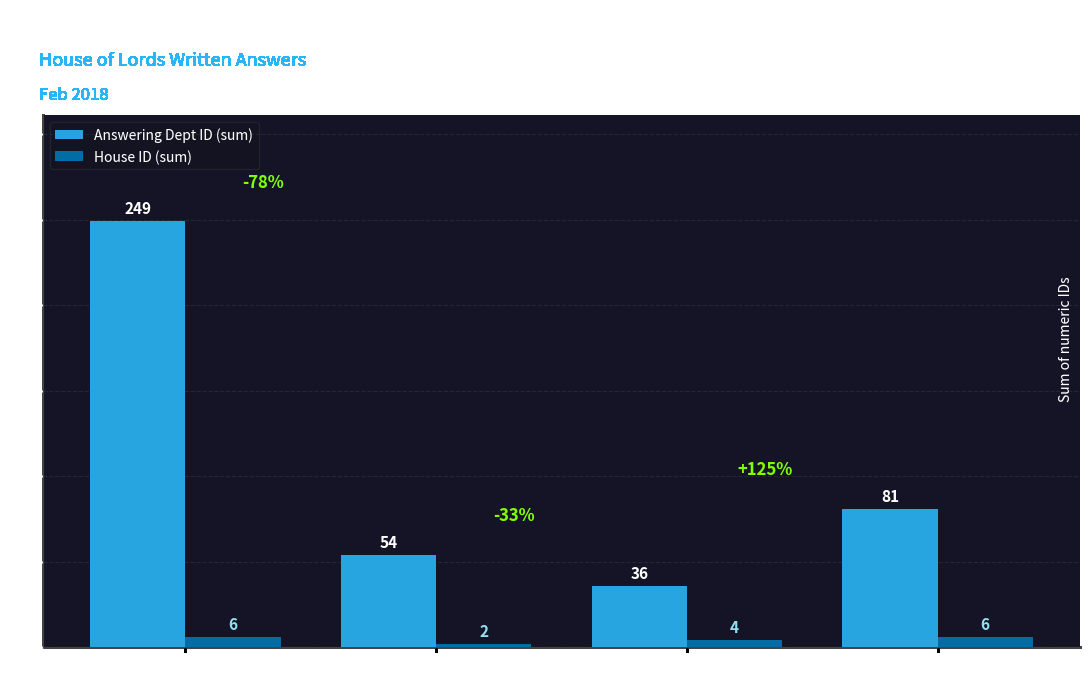

Is the value of House ID (sum) at Lord Berkeley greater than the value of Answering Dept ID (sum) at Lord Berkeley?

No